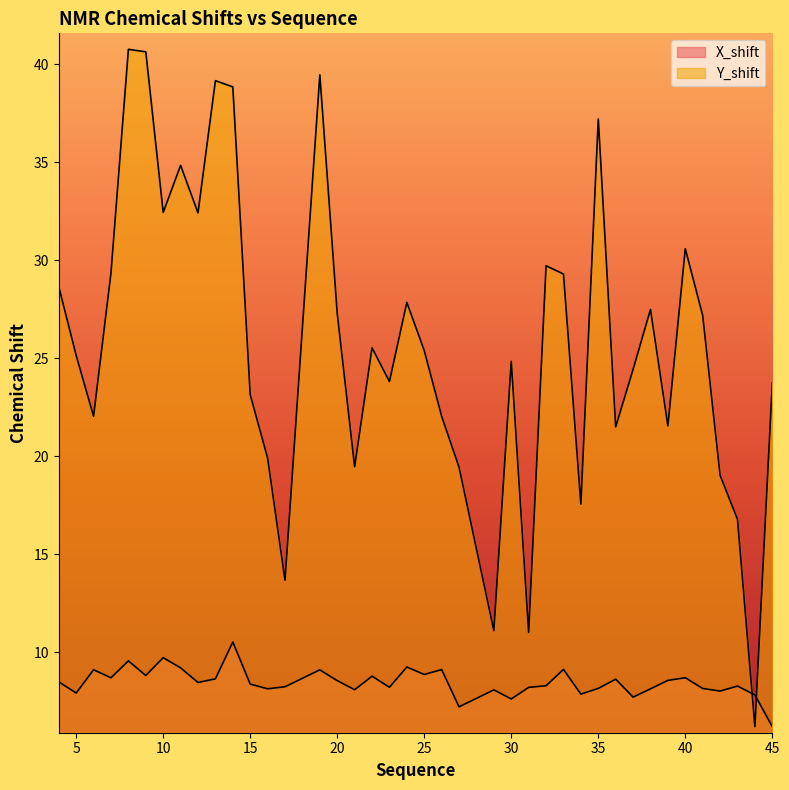

What is the difference between the maximum and minimum values in the X_shift series?

4.3